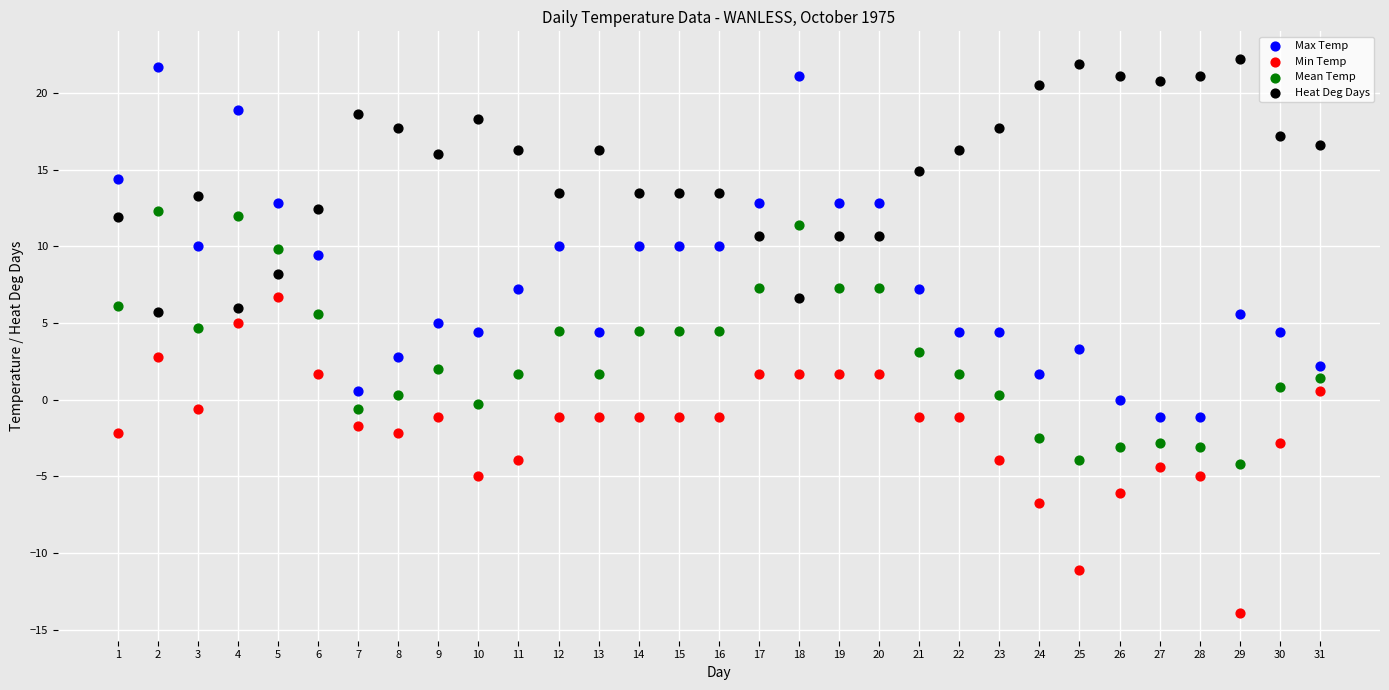

Which series has the widest spread of Y values?

Max Temp